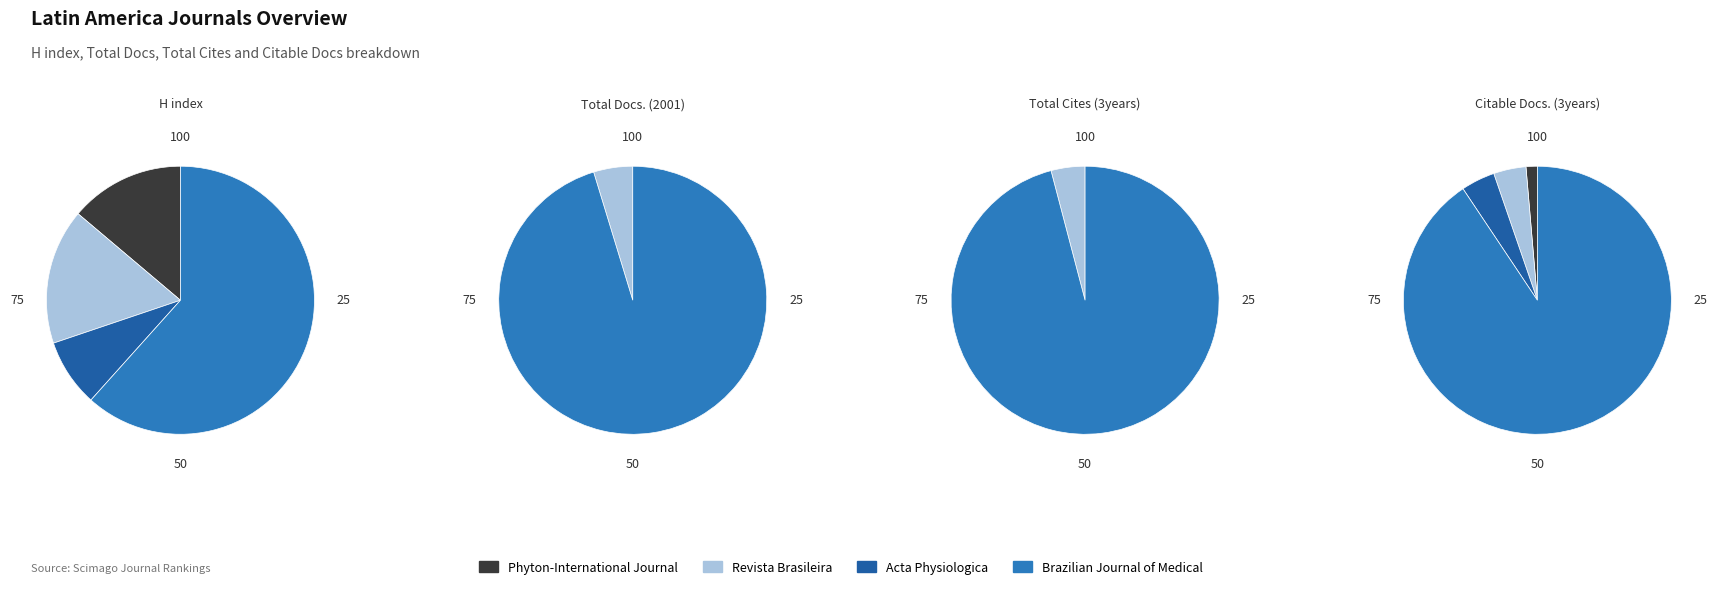

What percentage do Revista Brasileira de Cineantropometria and Phyton-International Journal together represent?

30.2%